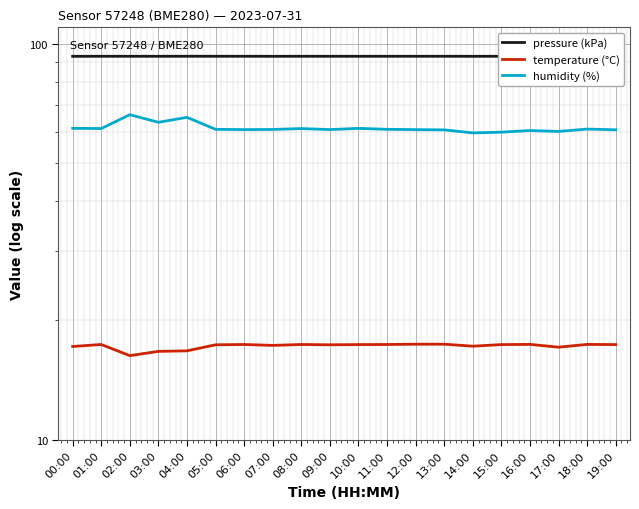

What value does the pressure (kPa) series have at 02:00?

93.0